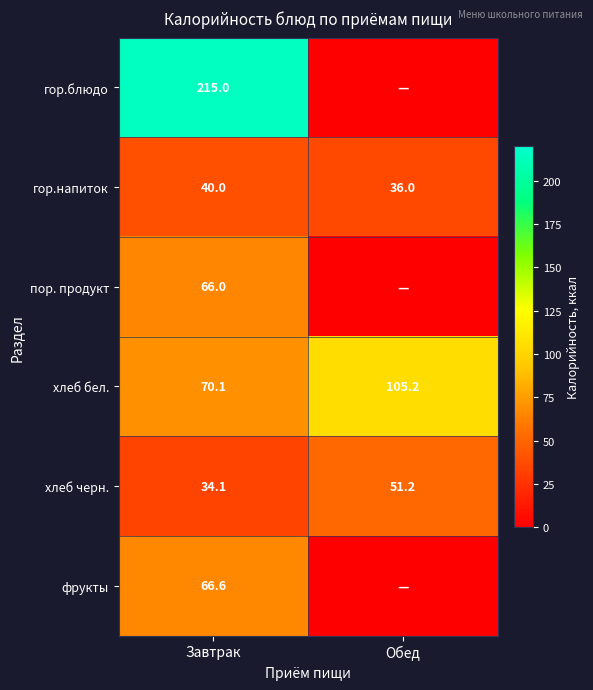

The фрукты series shows 66.6 at Завтрак. True or false?

True